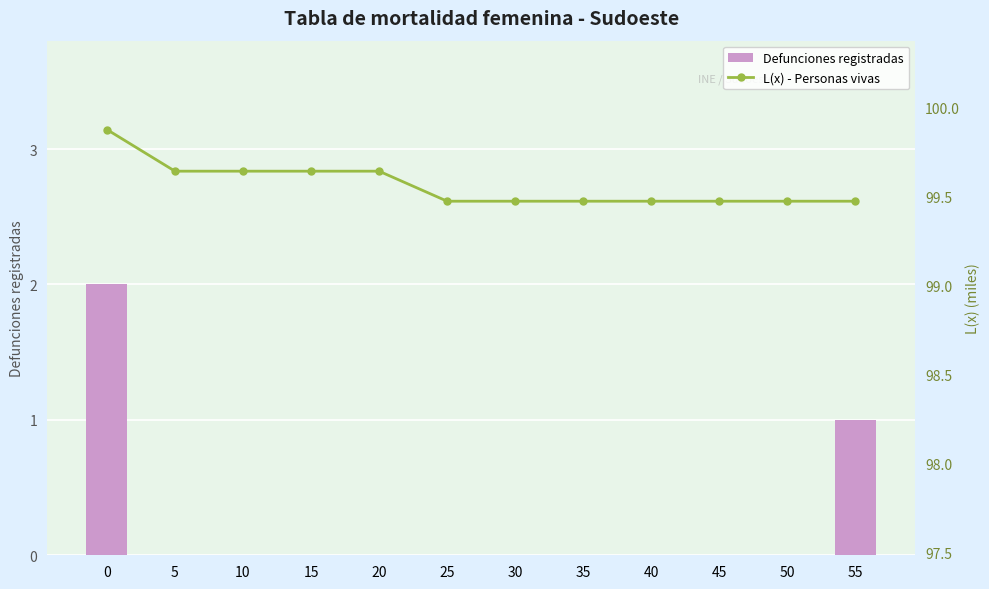

What is the highest value of the Defunciones registradas series?

2